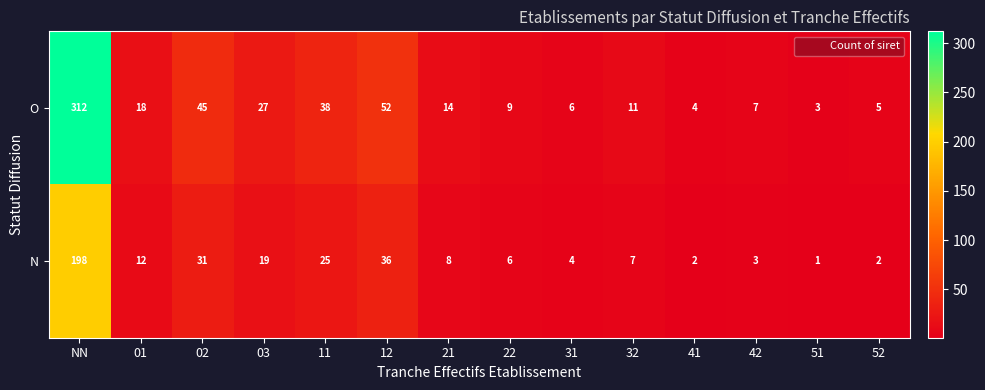

Rank the series at 12 from highest to lowest value.

O, N